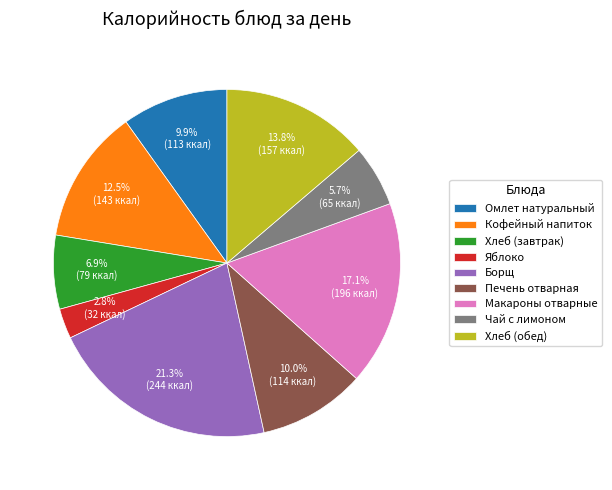

What percentage do Омлет натуральный and Чай с лимоном together represent?

15.6%